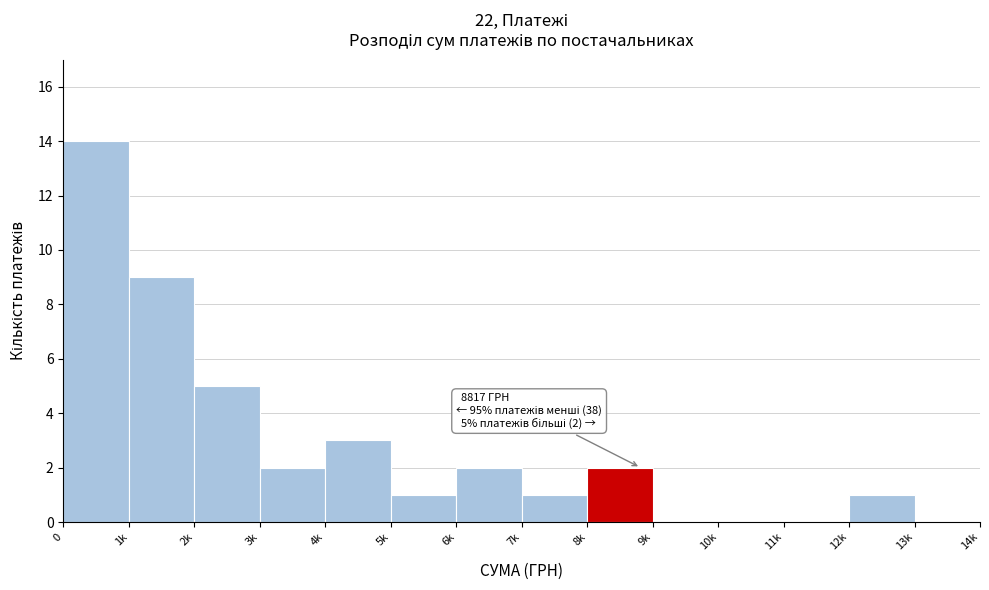

Reading right to left, transcribe all the data shown in this chart.

13k=0	12k=1	11k=0	10k=0	9k=0	8k=2	7k=1	6k=2	5k=1	4k=3	3k=2	2k=5	1k=9	0=14